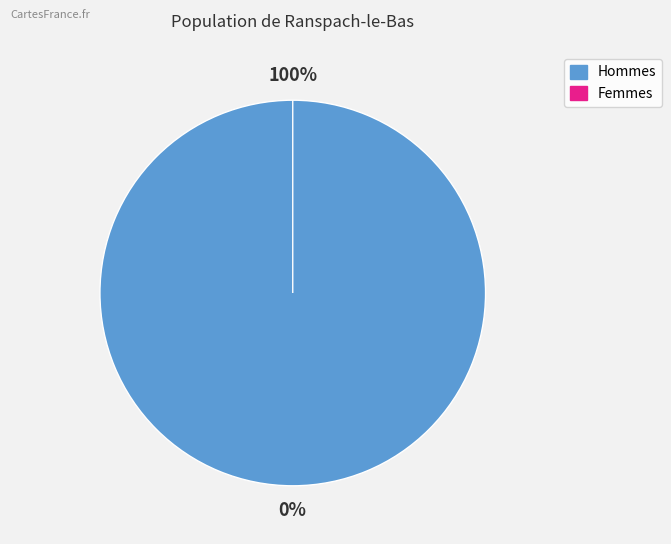

Does French represent more than half of the total?

No